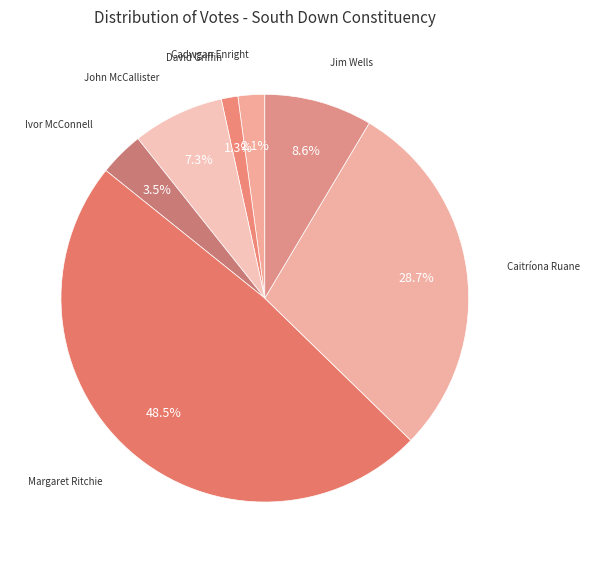

To the nearest percent, what is the difference between the largest and smallest slice percentages?

47%